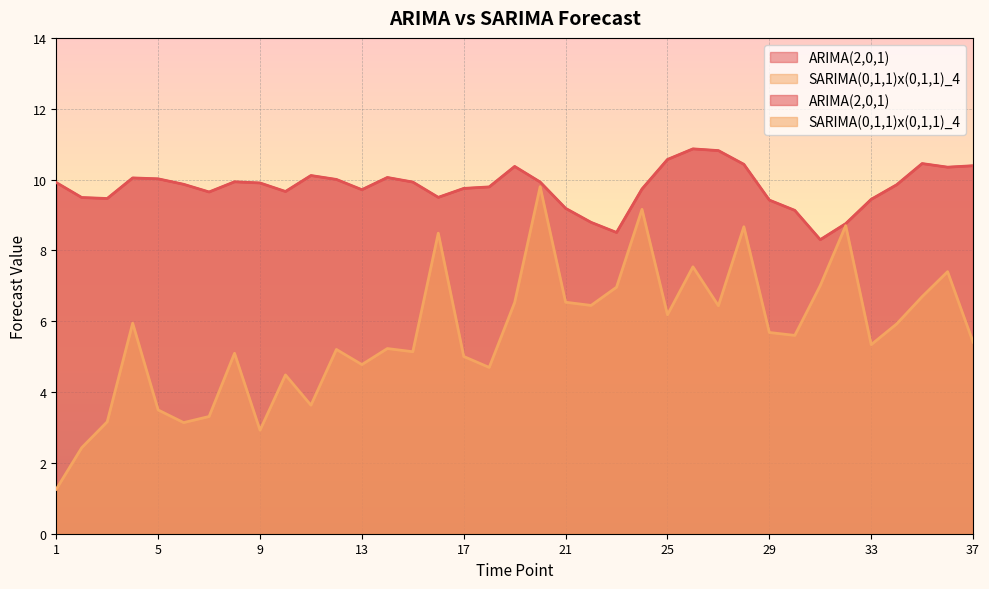

What is the value of the ARIMA(2,0,1) point at the 27th from the left?

10.8